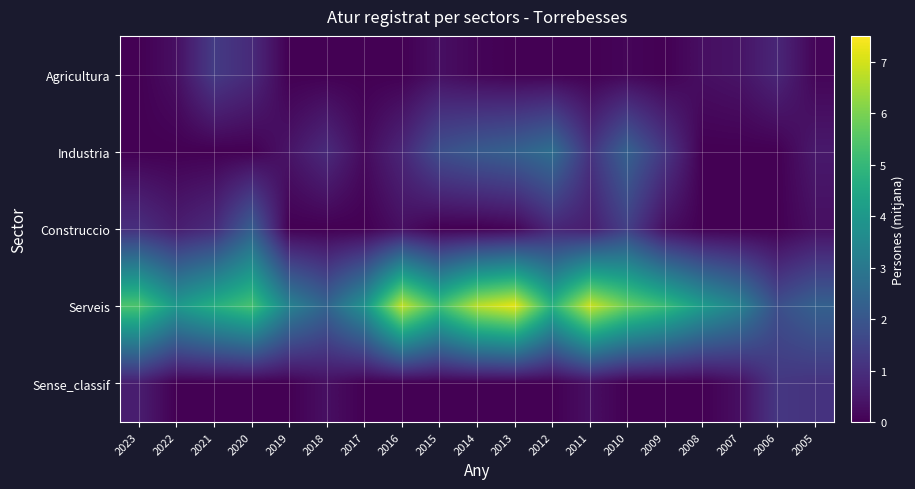

Reading left to right, transcribe all the data shown in this chart.

Agricultura: 2023=0.0	2022=0.3	2021=1.3	2020=0.9	2019=0.0	2018=0.0	2017=0.0	2016=0.0	2015=0.3	2014=0.1	2013=0.0	2012=0.0	2011=0.0	2010=0.1	2009=0.0	2008=0.3	2007=0.4	2006=0.8	2005=0.1
Industria: 2023=0.0	2022=0.0	2021=0.0	2020=0.0	2019=0.4	2018=0.9	2017=0.2	2016=0.8	2015=1.8	2014=2.1	2013=2.3	2012=2.7	2011=1.1	2010=2.3	2009=1.2	2008=0.0	2007=0.0	2006=0.0	2005=0.5
Construccio: 2023=1.0	2022=0.6	2021=0.9	2020=2.2	2019=0.0	2018=0.0	2017=0.0	2016=0.3	2015=0.0	2014=0.0	2013=0.1	2012=0.8	2011=0.6	2010=1.4	2009=0.3	2008=0.0	2007=0.0	2006=0.0	2005=0.3
Serveis: 2023=5.4	2022=4.0	2021=4.7	2020=5.3	2019=3.3	2018=2.4	2017=3.8	2016=6.8	2015=5.2	2014=6.7	2013=7.2	2012=4.8	2011=6.9	2010=5.8	2009=5.1	2008=4.1	2007=3.3	2006=1.8	2005=2.3
Sense_classif: 2023=0.6	2022=0.0	2021=0.0	2020=0.0	2019=0.0	2018=0.3	2017=0.0	2016=0.0	2015=0.0	2014=0.0	2013=0.0	2012=0.0	2011=0.3	2010=0.0	2009=0.0	2008=0.0	2007=0.3	2006=1.2	2005=1.1